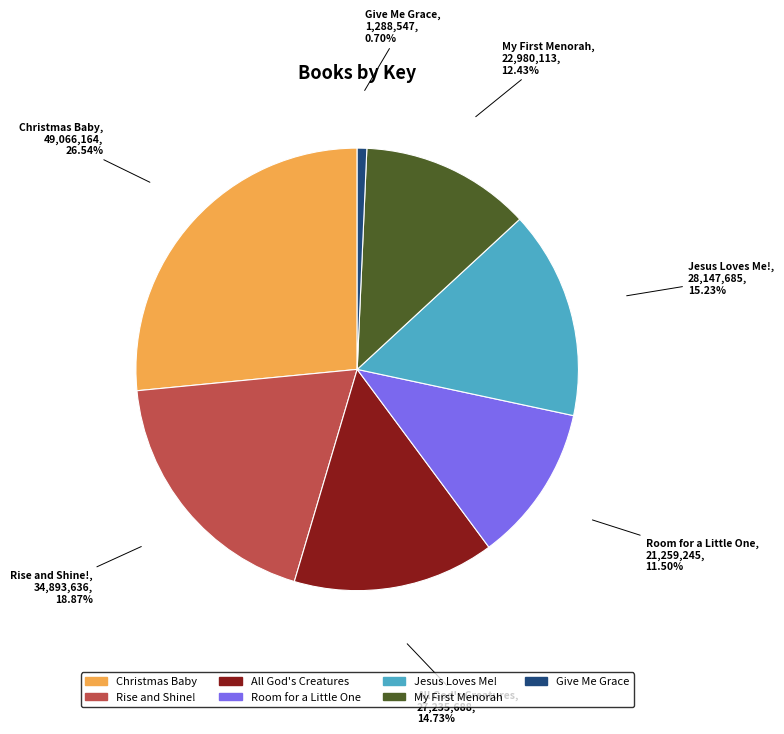

Is there a majority slice in this chart?

No